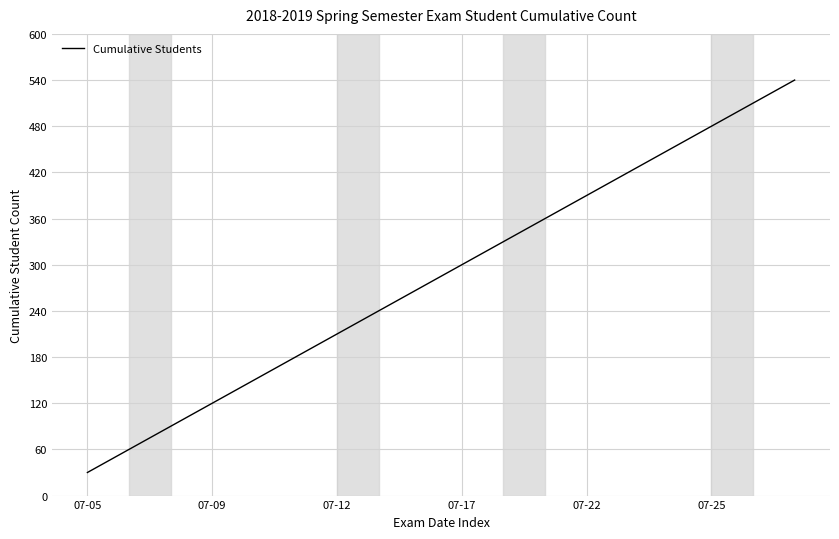

Reading right to left, list all the values displayed in this chart.

540	510	480	450	420	390	360	330	300	270	240	210	180	150	120	90	60	30